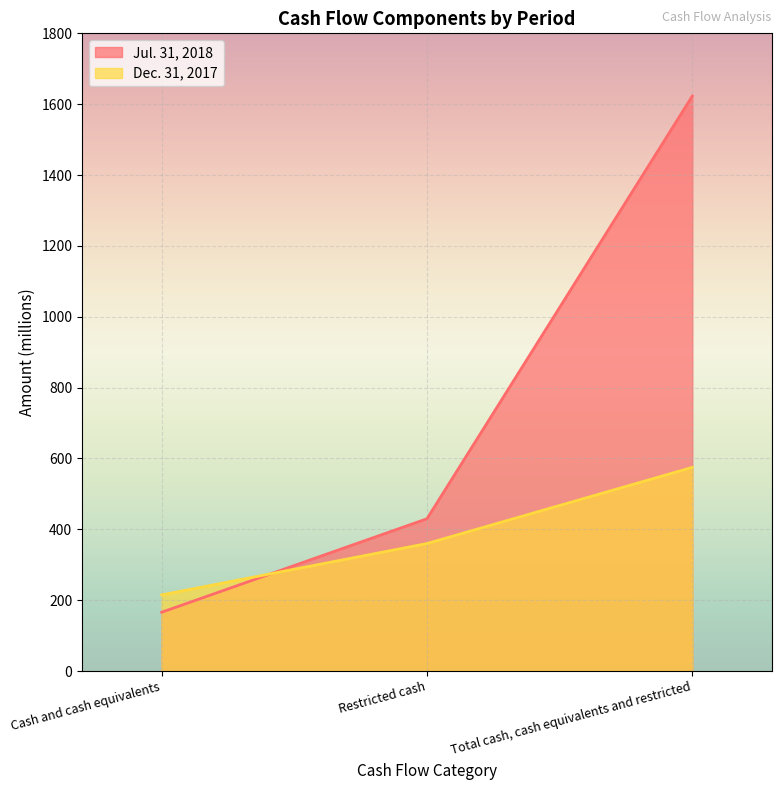

Reading right to left, extract all data points from this chart.

Jul. 31, 2018: Total cash, cash equivalents and restricted=1623	Restricted cash=430	Cash and cash equivalents=166
Dec. 31, 2017: Total cash, cash equivalents and restricted=575	Restricted cash=360	Cash and cash equivalents=215